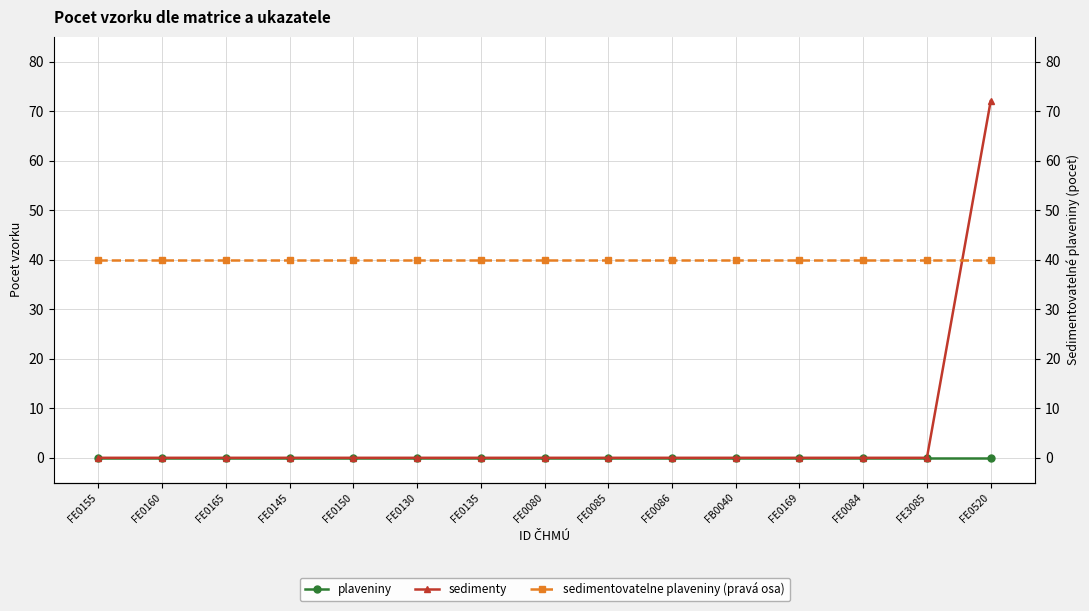

What is the label of the 4th point from the right?

FE0169